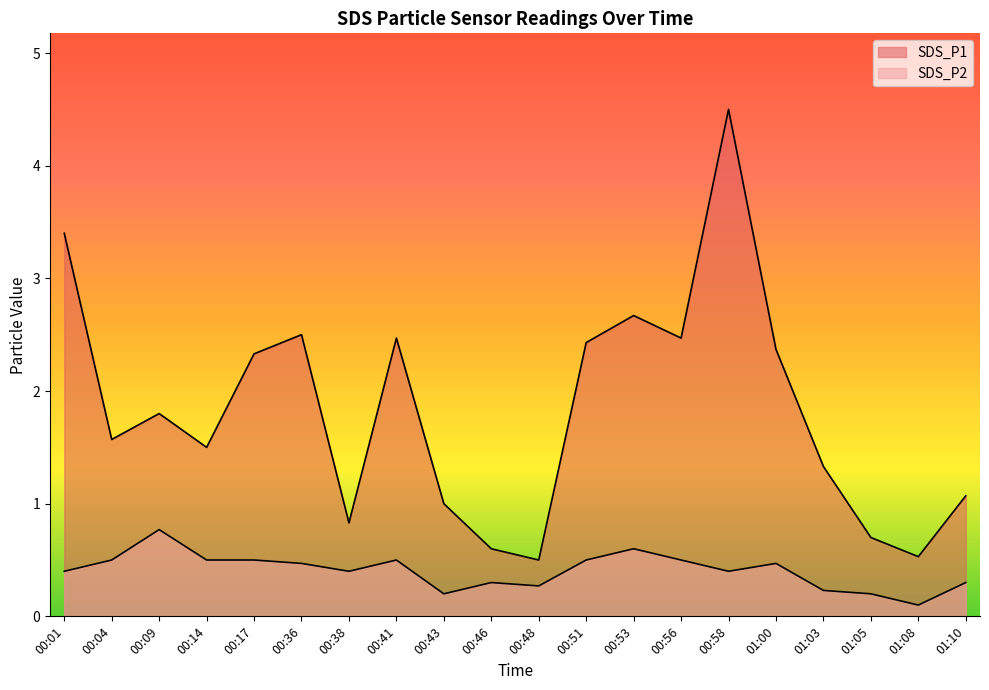

Where is the first local maximum for SDS_P2?

00:09